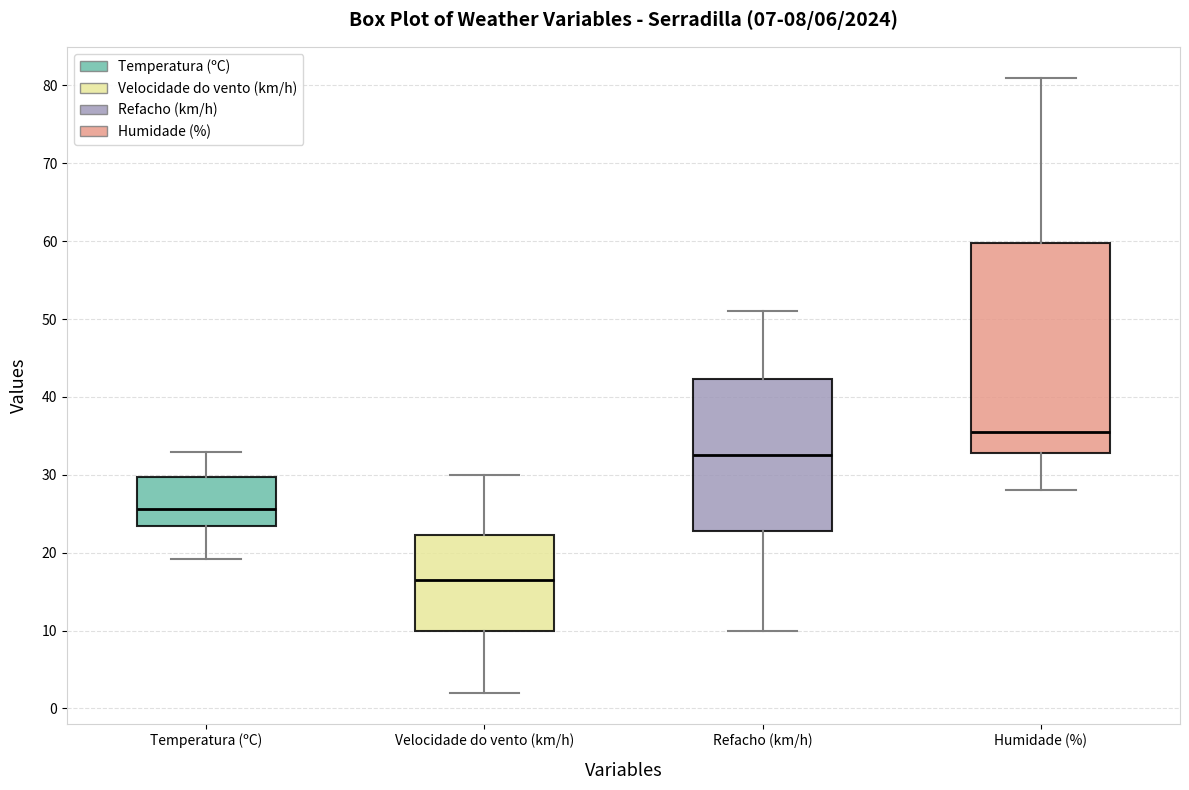

Which box has the lowest median line?

Velocidade do vento (km/h)